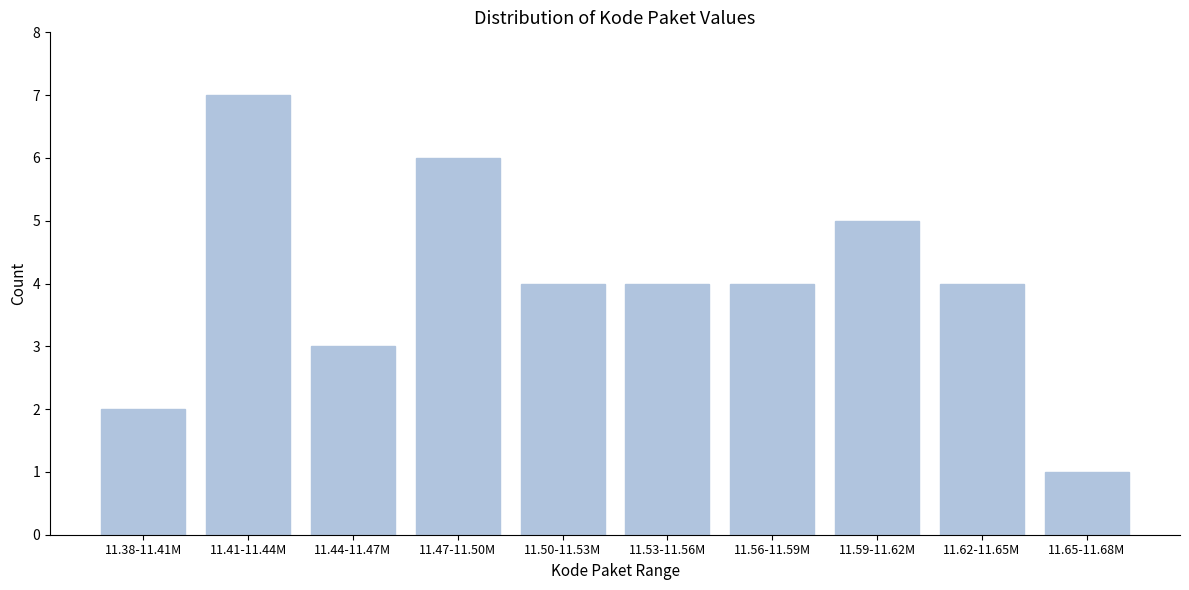

Reading right to left, what are all the values shown in this chart?

11.65-11.68M=1	11.62-11.65M=4	11.59-11.62M=5	11.56-11.59M=4	11.53-11.56M=4	11.50-11.53M=4	11.47-11.50M=6	11.44-11.47M=3	11.41-11.44M=7	11.38-11.41M=2